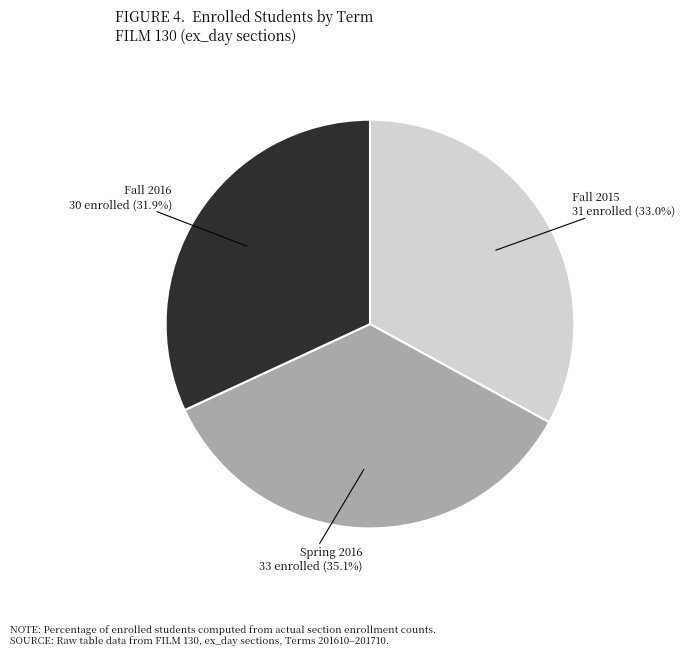

Is there a majority slice in this chart?

No